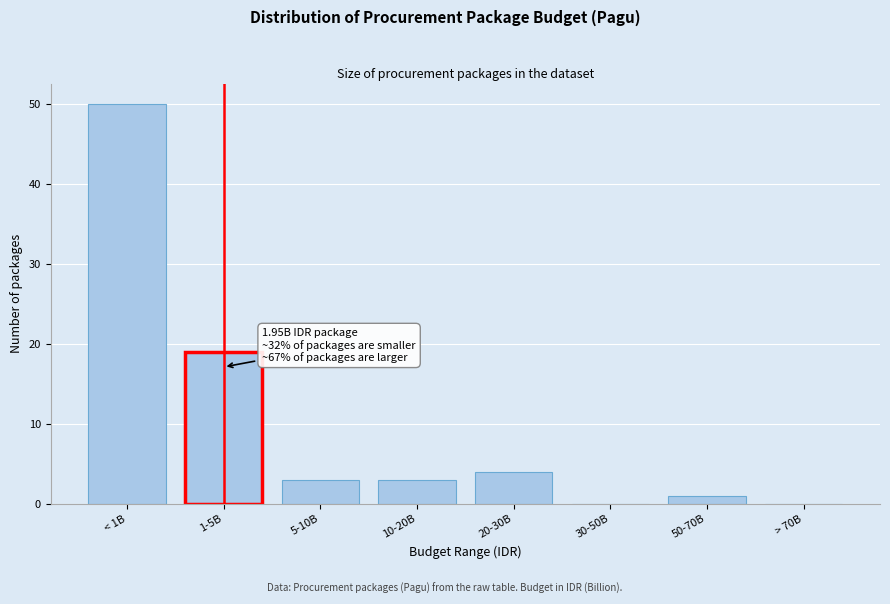

Reading left to right, extract all data points from this chart.

< 1B=50	1-5B=19	5-10B=3	10-20B=3	20-30B=4	30-50B=0	50-70B=1	> 70B=0